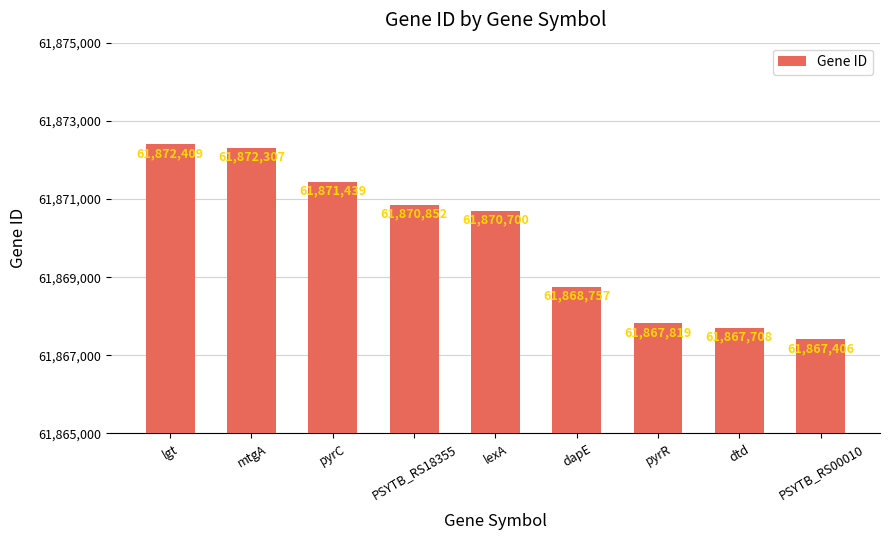

List the labels in order of value, smallest first.

PSYTB_RS00010, dtd, pyrR, dapE, lexA, PSYTB_RS18355, pyrC, mtgA, lgt